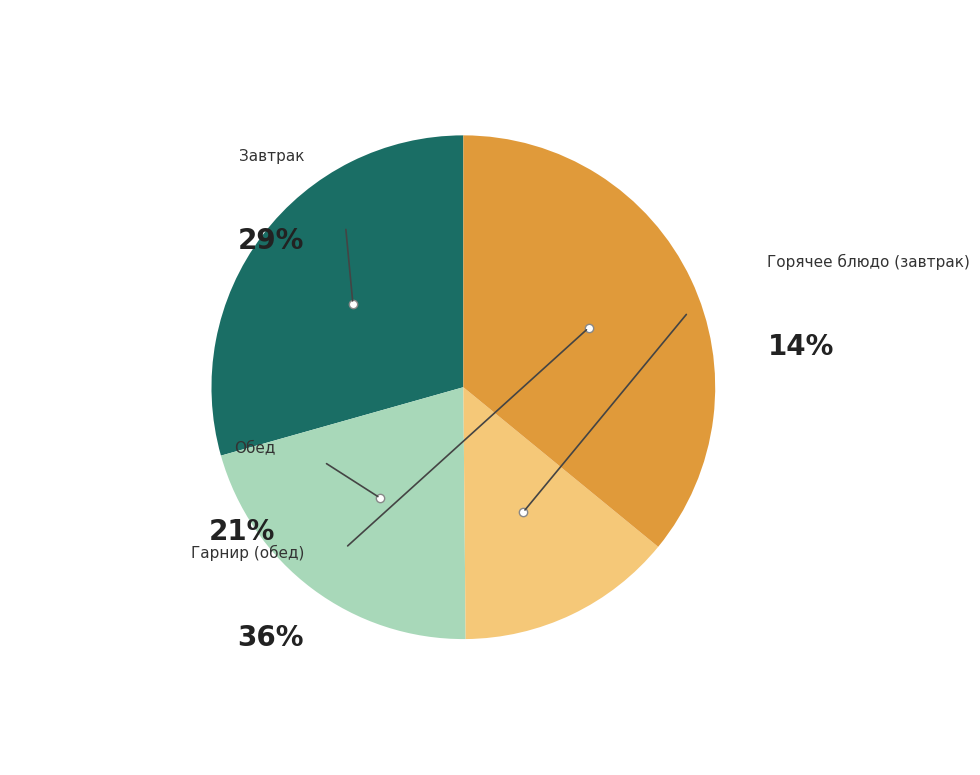

Does Горошница represent more than half of the total?

No